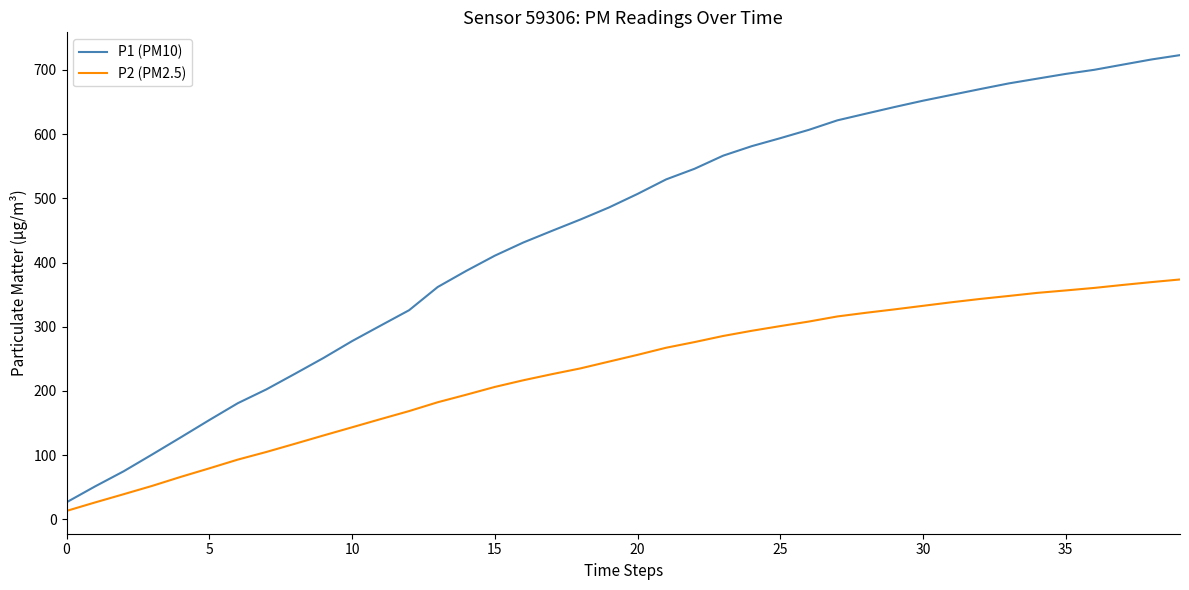

Which series has the largest range (max minus min)?

P1 (PM10)